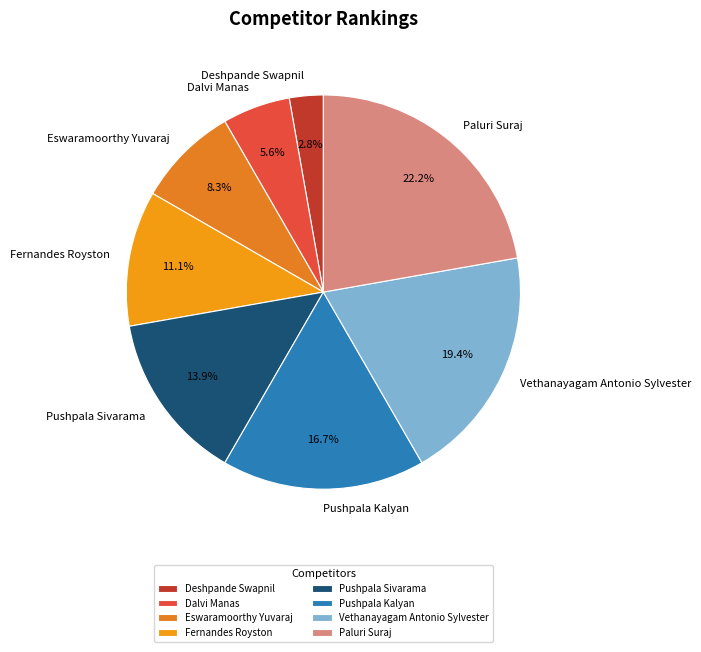

What percentage is the Paluri Suraj slice, to the nearest percent?

22%